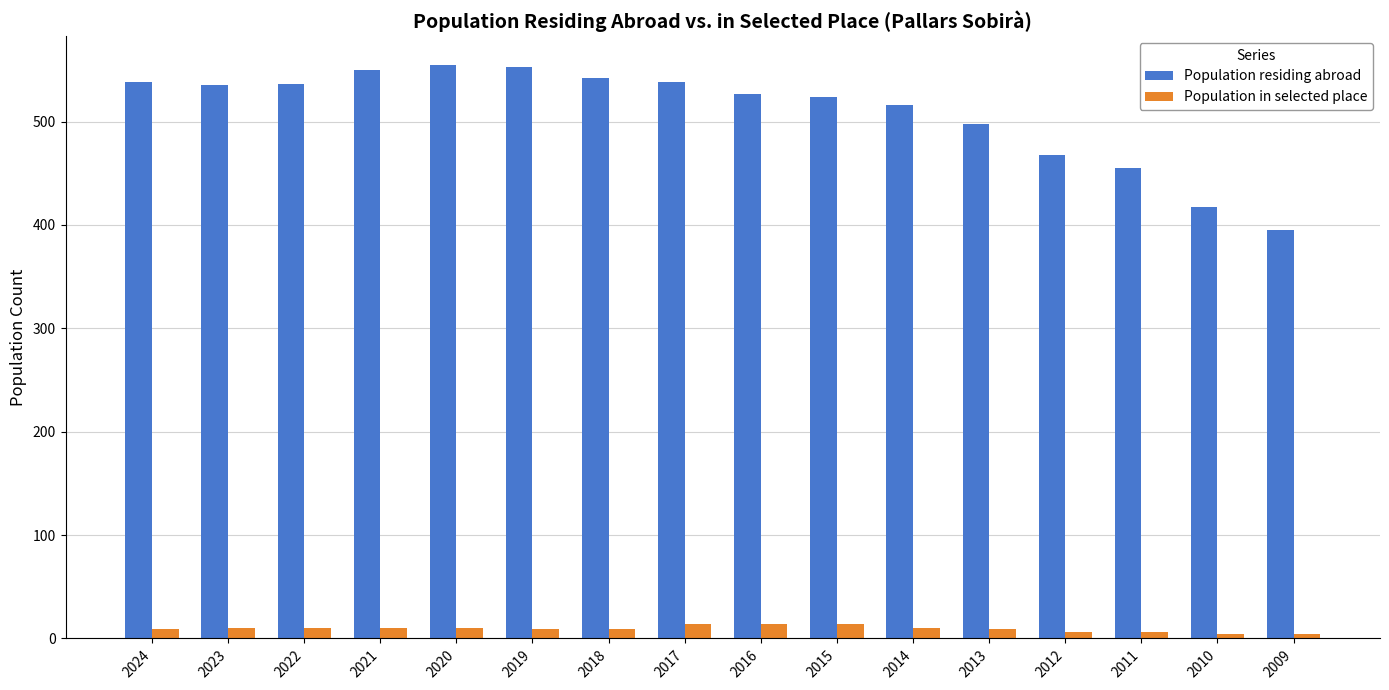

List the series in order of their peak value, highest first.

Population residing abroad, Population in selected place